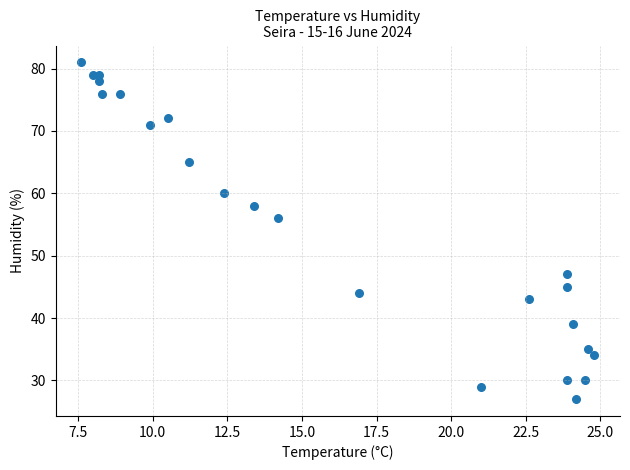

What is the range of Y values (max minus min)?

54